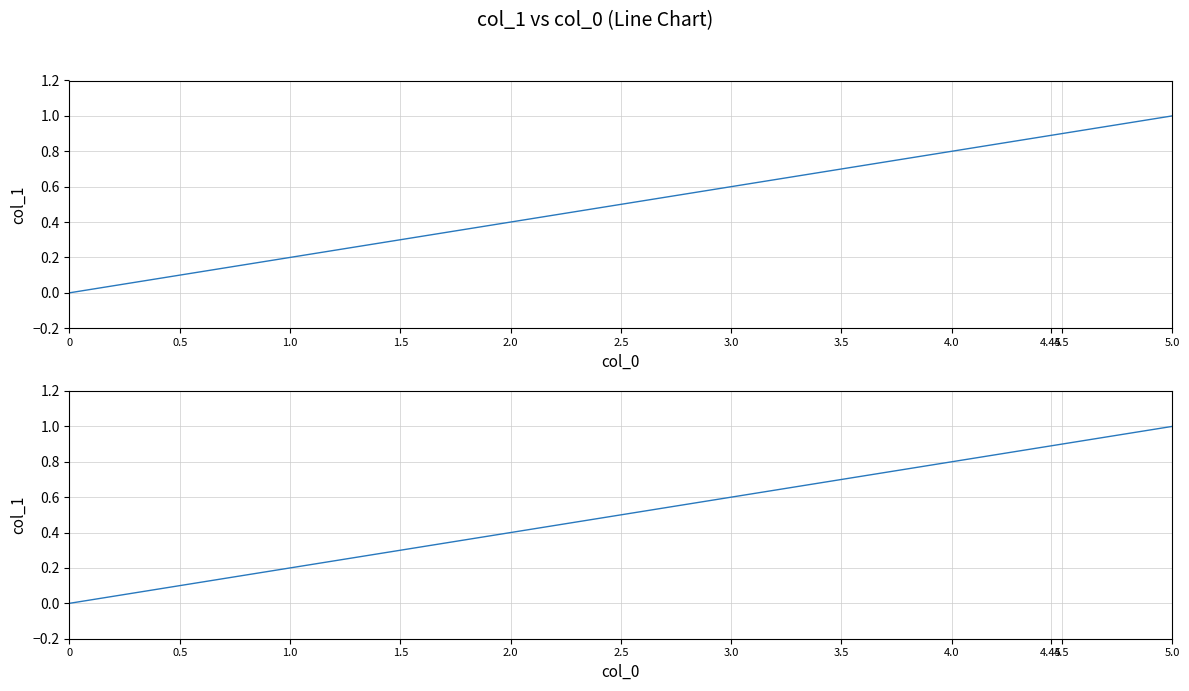

What is the difference between the maximum and minimum values?

1.0